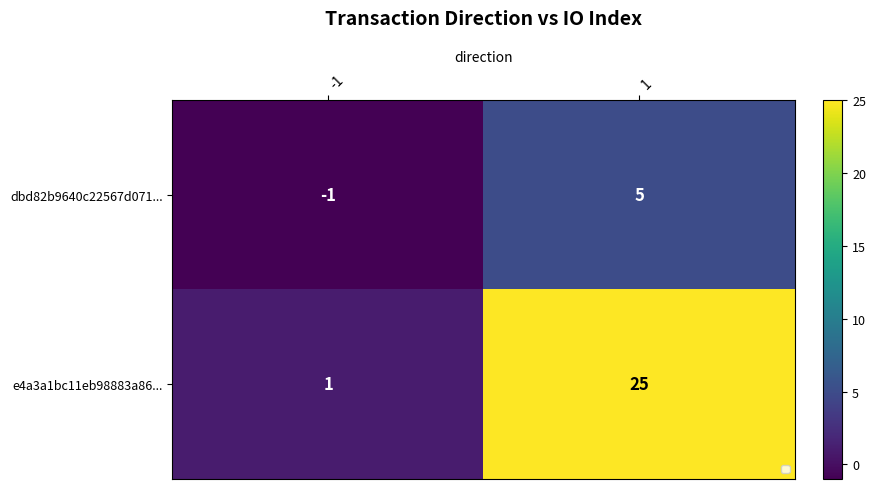

Is it true that dbd82b9640c22567d071... equals 5 at 1?

True